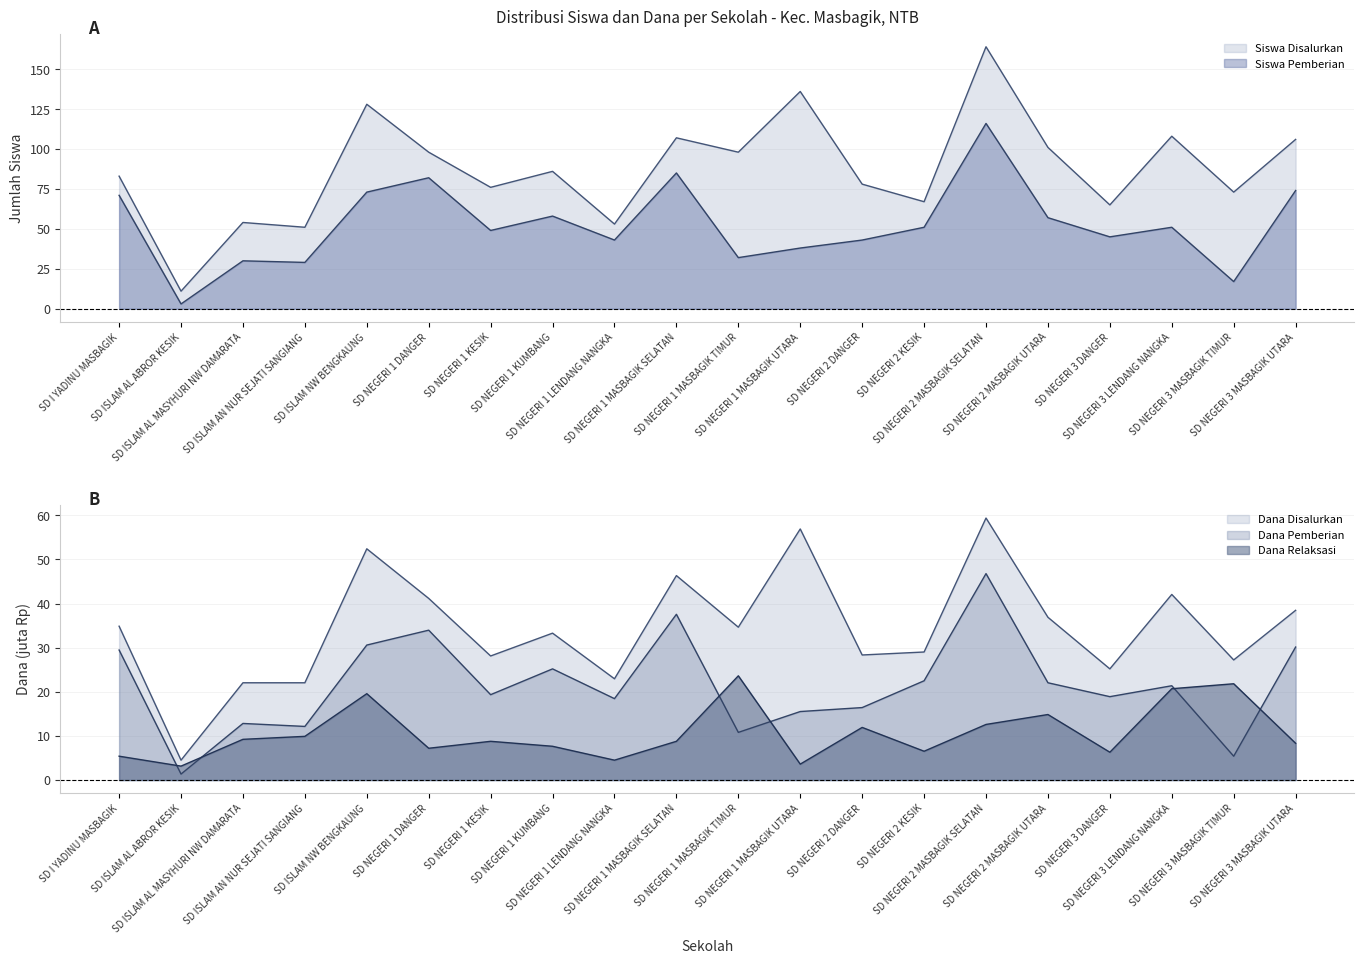

Which series has the largest total across all categories?

Siswa Disalurkan